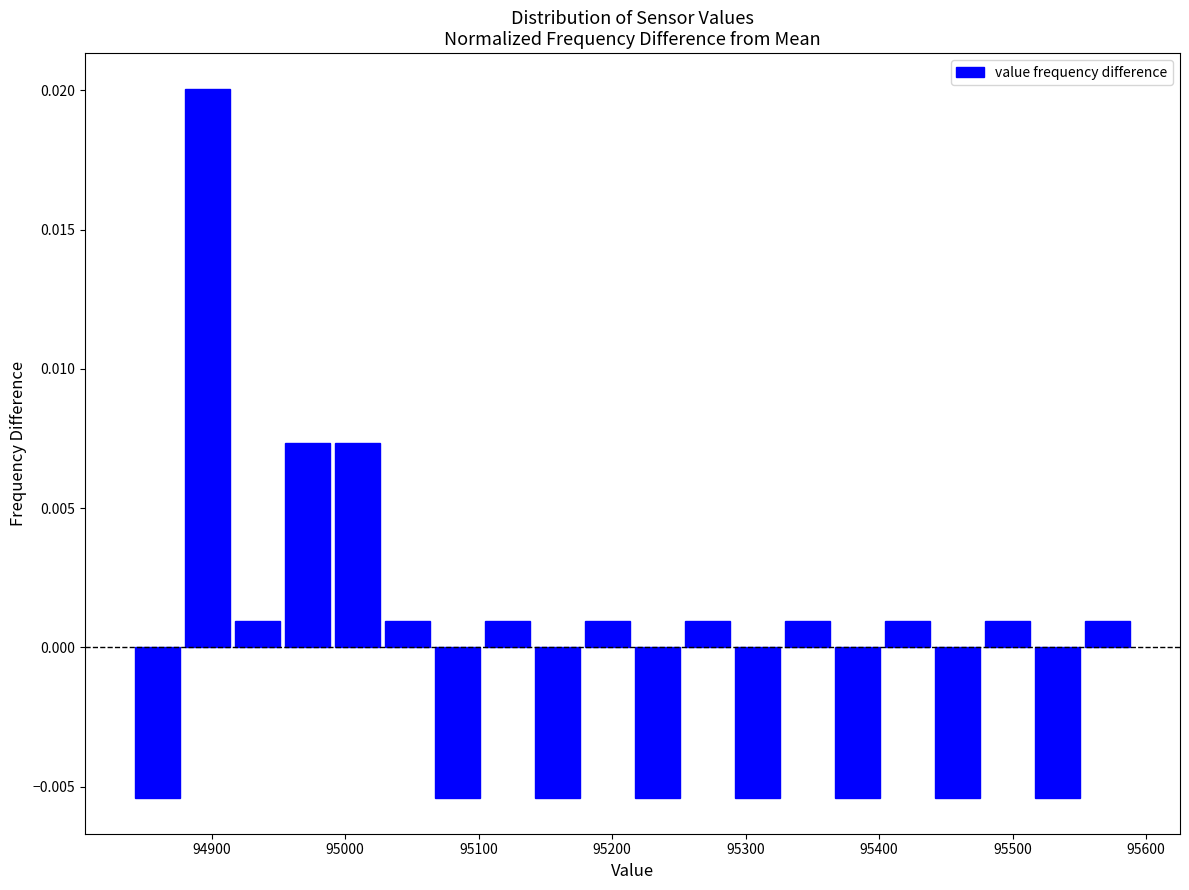

Read against the x-axis, roughly where is the centre of the tallest bar?

94900